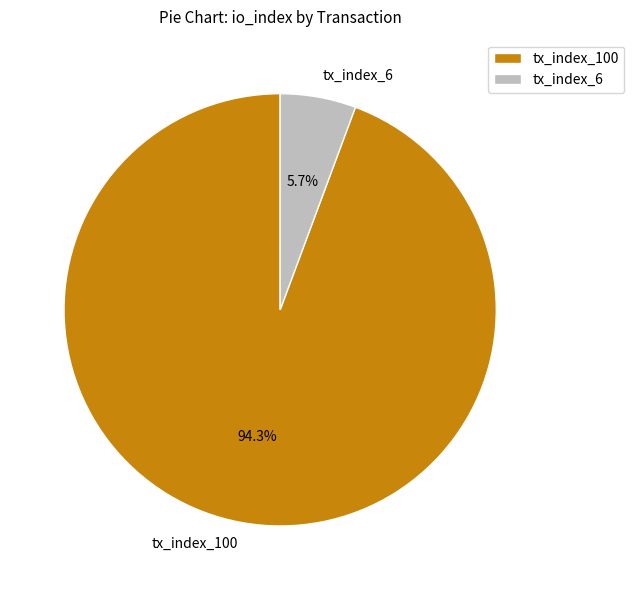

To the nearest percent, what percentage of the pie is tx_index_100?

94%